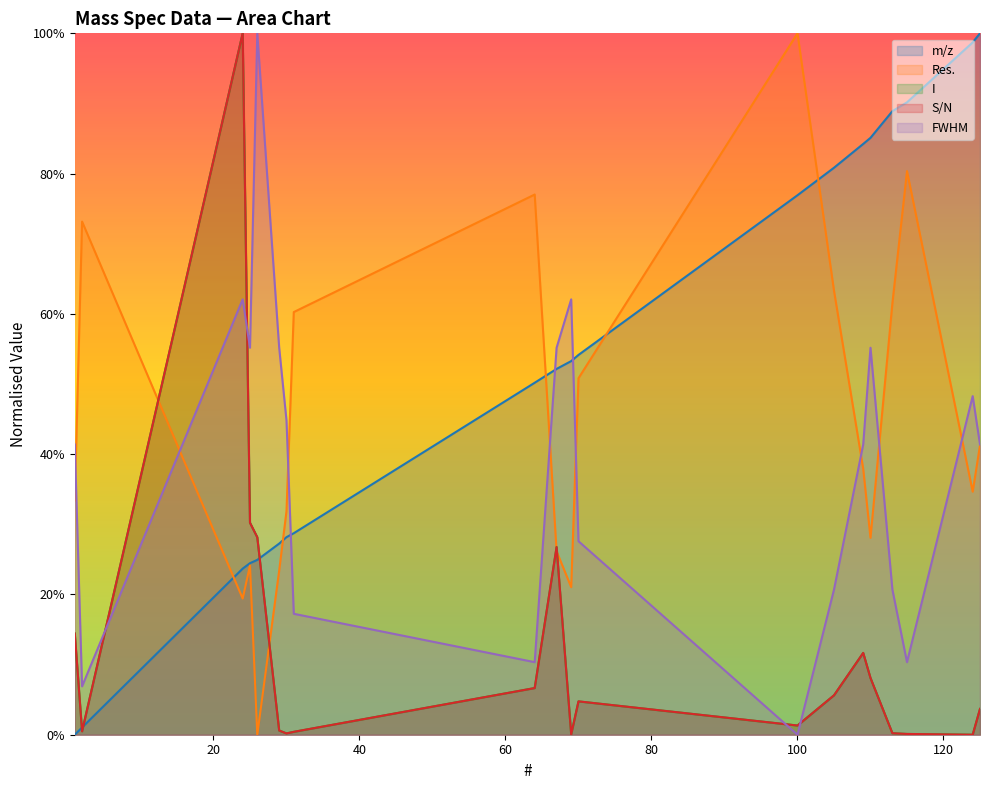

What is the difference between the highest and lowest values at 105?

0.8